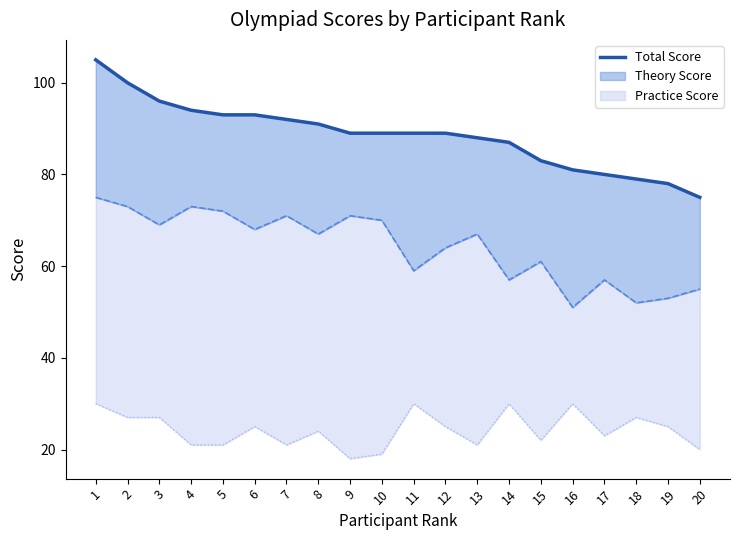

How many categories are shown in the chart?

20